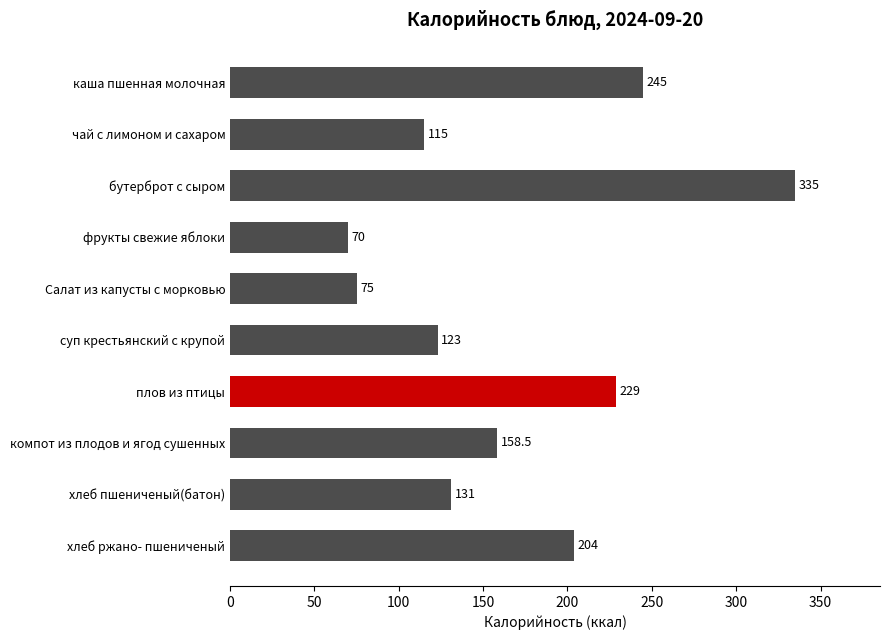

Rank the categories by value from highest to lowest.

бутерброт с сыром, каша пшенная молочная, плов из птицы, хлеб ржано- пшениченый, компот из плодов и ягод сушенных, хлеб пшениченый(батон), суп крестьянский с крупой, чай с лимоном и сахаром, Салат из капусты с морковью, фрукты свежие яблоки